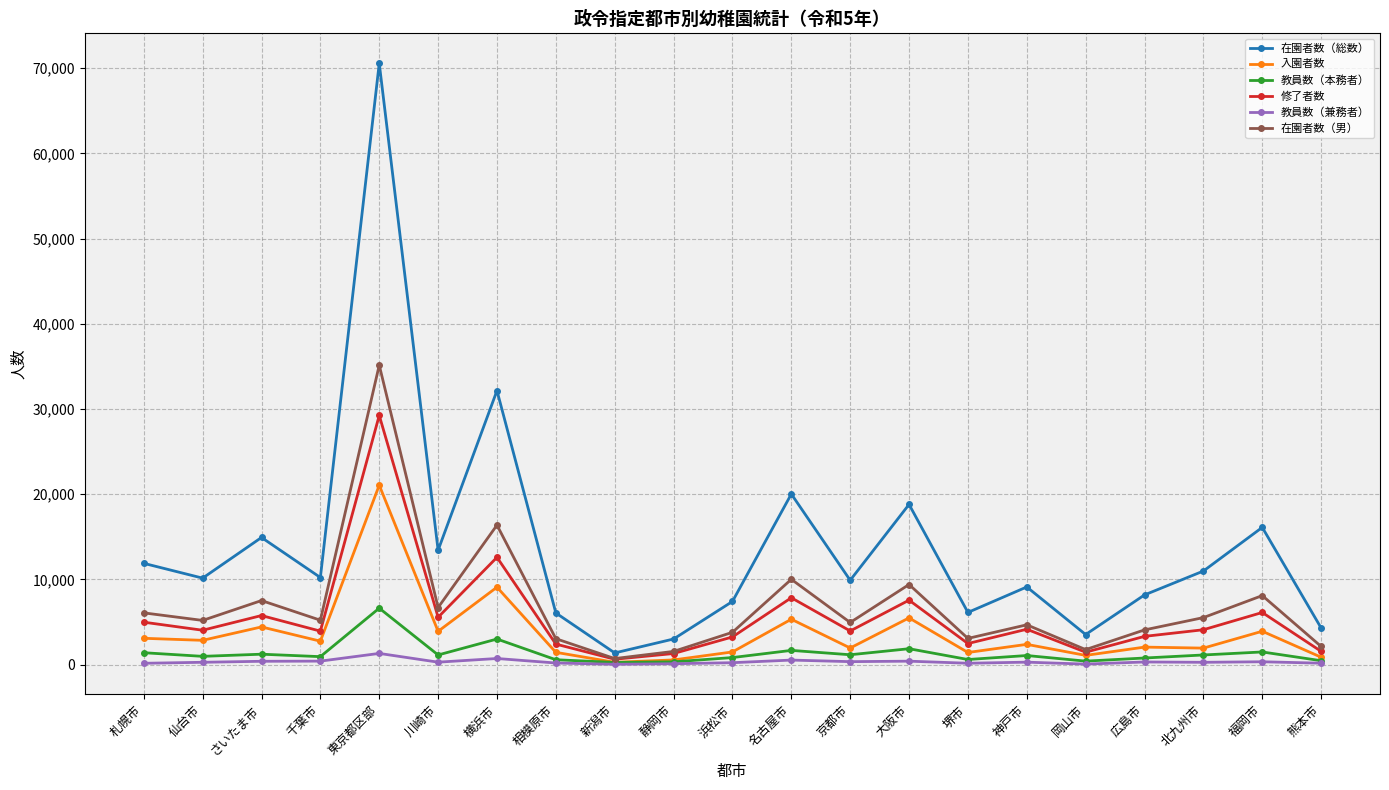

The 在園者数（男） series shows 3782 at 浜松市. True or false?

True